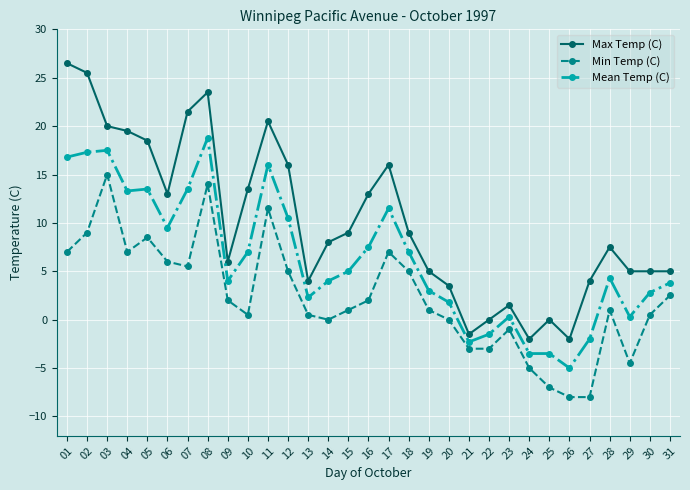

Which series has the widest spread of values?

Max Temp (C)